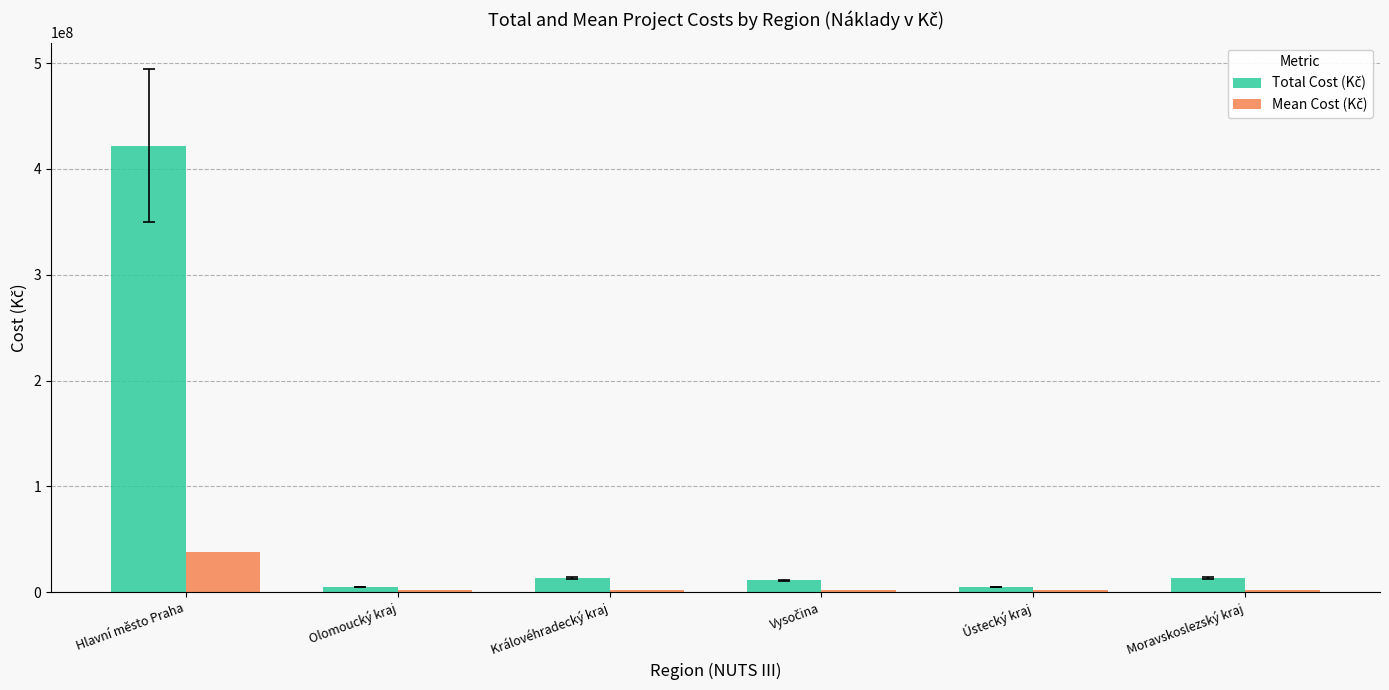

What is the greatest value displayed?

422031616